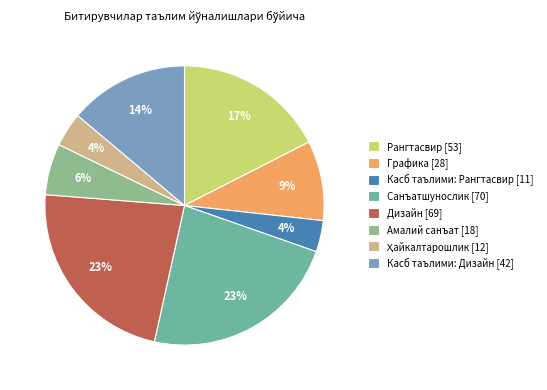

To the nearest percent, what is the difference between the largest and smallest slice percentages?

19%